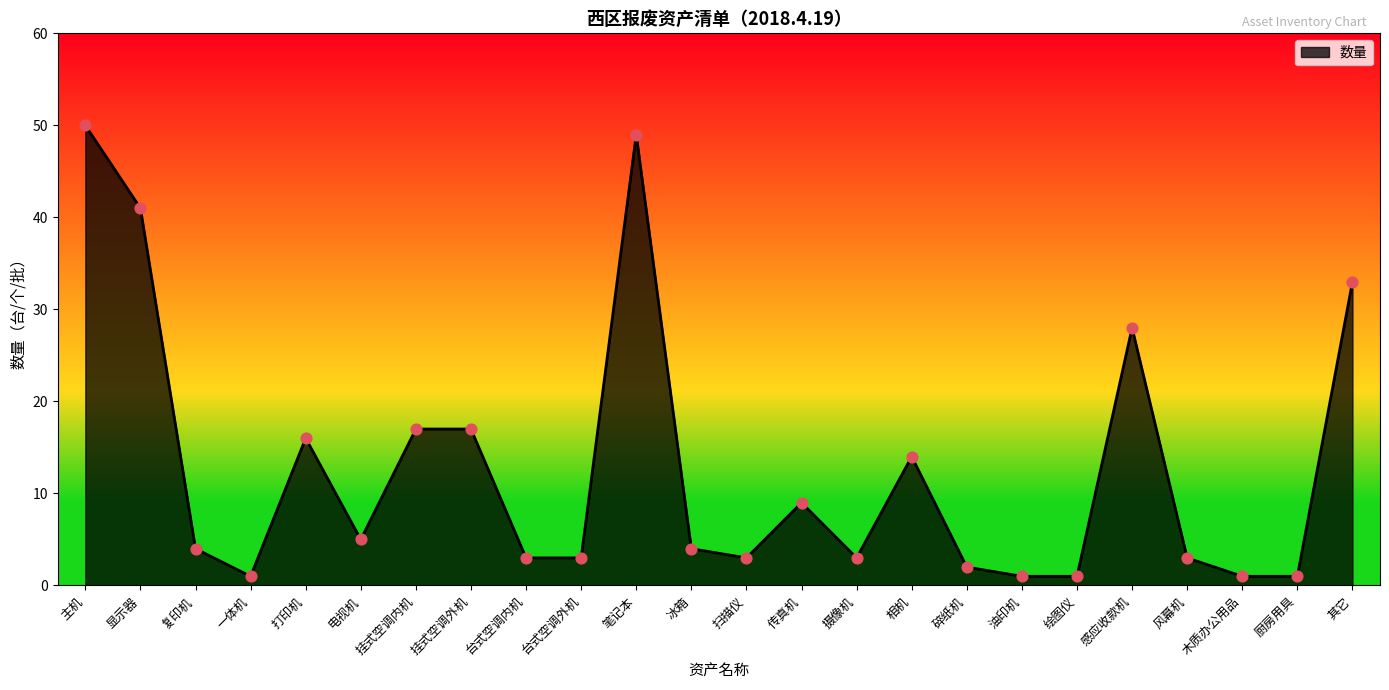

Which has a higher value, 油印机 or 碎纸机?

碎纸机